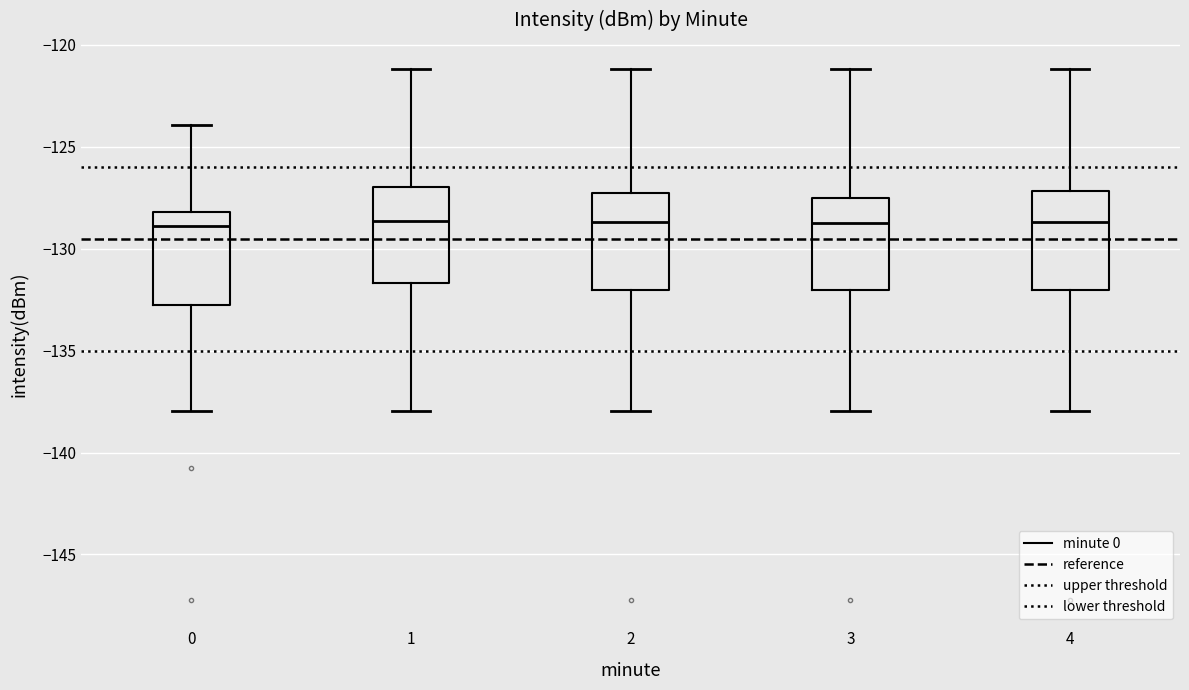

Reading left to right, read every box against the y-axis: the position of its median line, the range the box covers, and the ends of its whiskers. The values are not printed on the chart, so give them approximately, as read against the axis.

0: median -129.0, box -133.0 to -128.0, whiskers -138.0 to -124.0
1: median -128.5, box -131.5 to -127.0, whiskers -138.0 to -121.0
2: median -128.5, box -132.0 to -127.5, whiskers -138.0 to -121.0
3: median -129.0, box -132.0 to -127.5, whiskers -138.0 to -121.0
4: median -128.5, box -132.0 to -127.0, whiskers -138.0 to -121.0